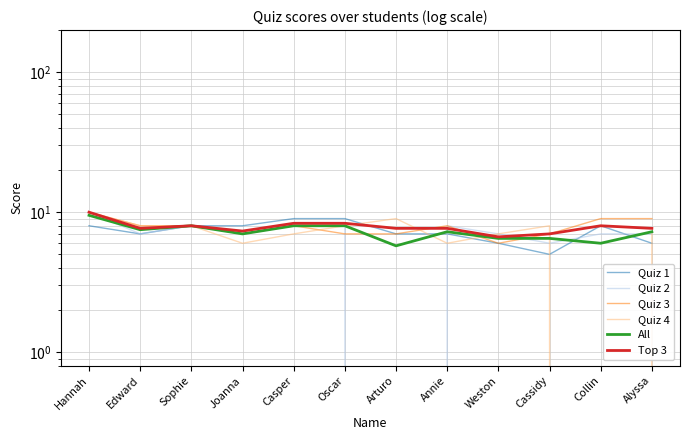

Which series has the largest total across all categories?

Top 3